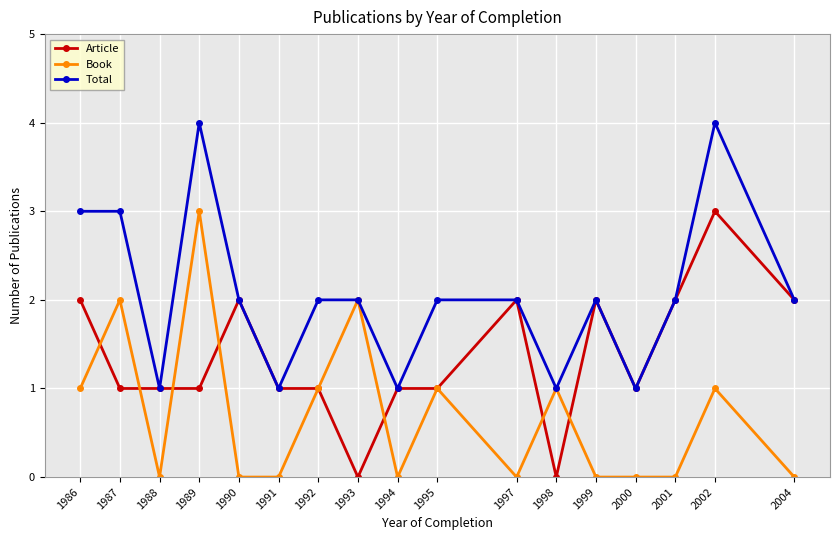

What is the average value of the Total series?

2